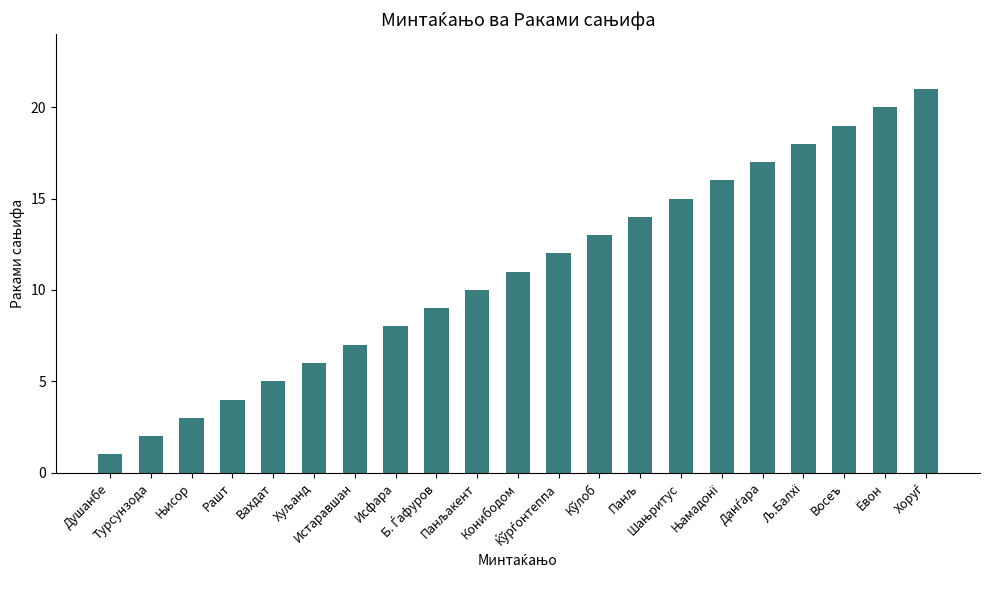

What is the difference between the maximum and minimum values?

20